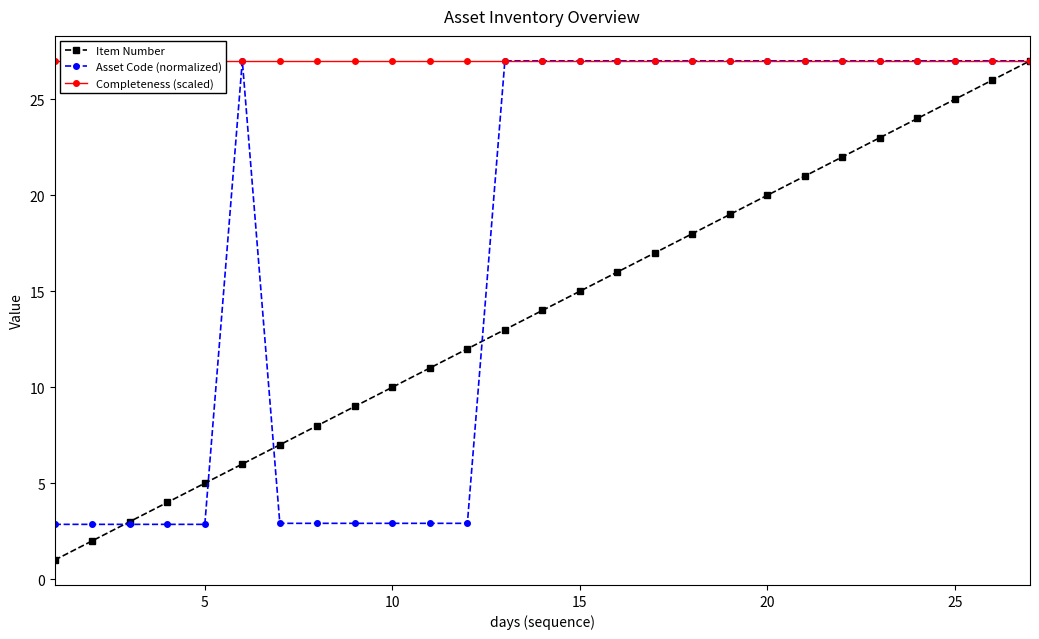

At how many categories does at least one series exceed 14?

27